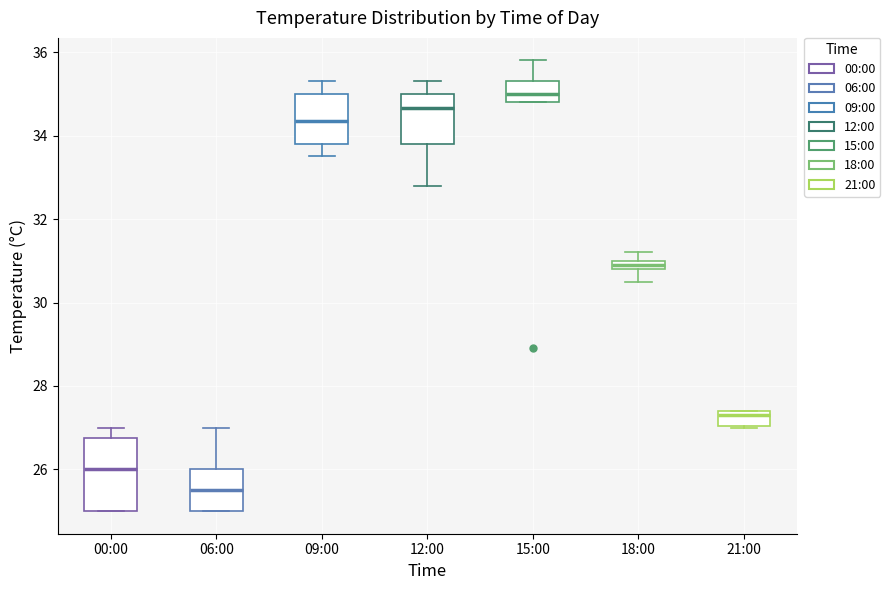

Which box is the tallest, from its lower edge to its upper edge?

00:00